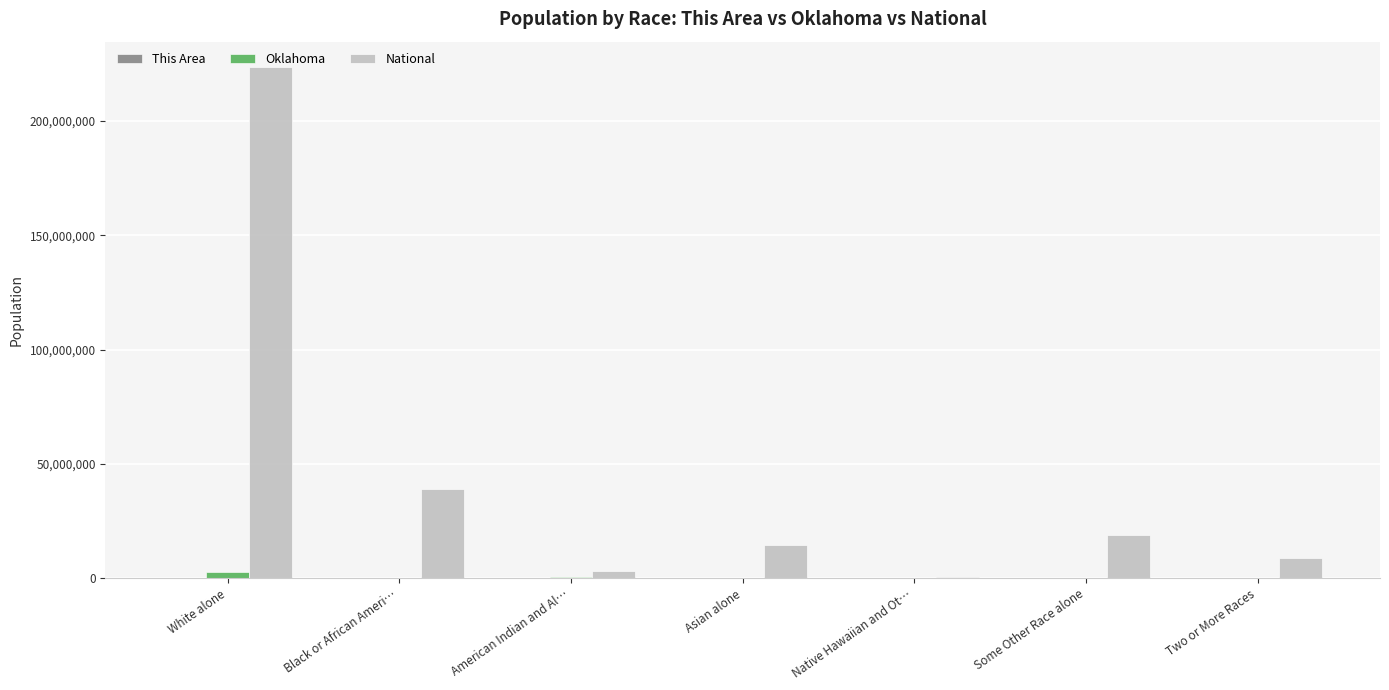

Which series has the largest total across all categories?

National